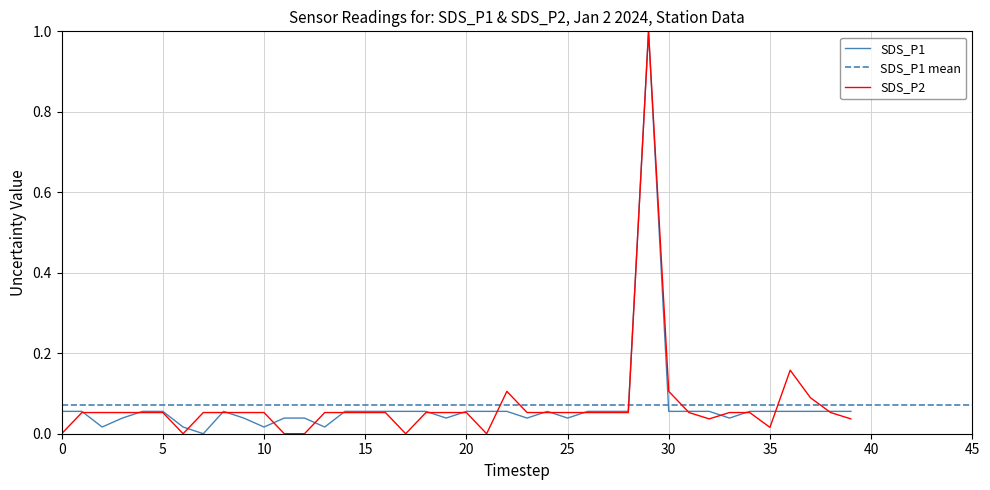

Between 13 and 37, which series saw the biggest shift?

SDS_P1